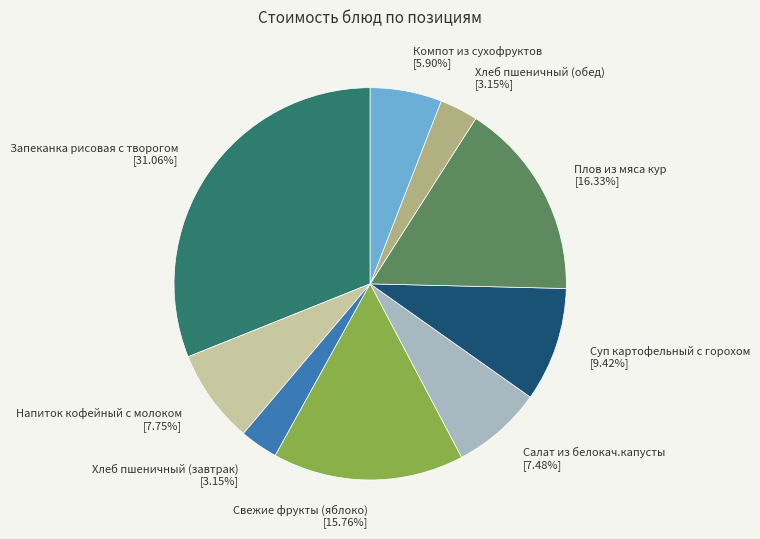

Is it true that Свежие фрукты (яблоко) is 16% of the pie?

True